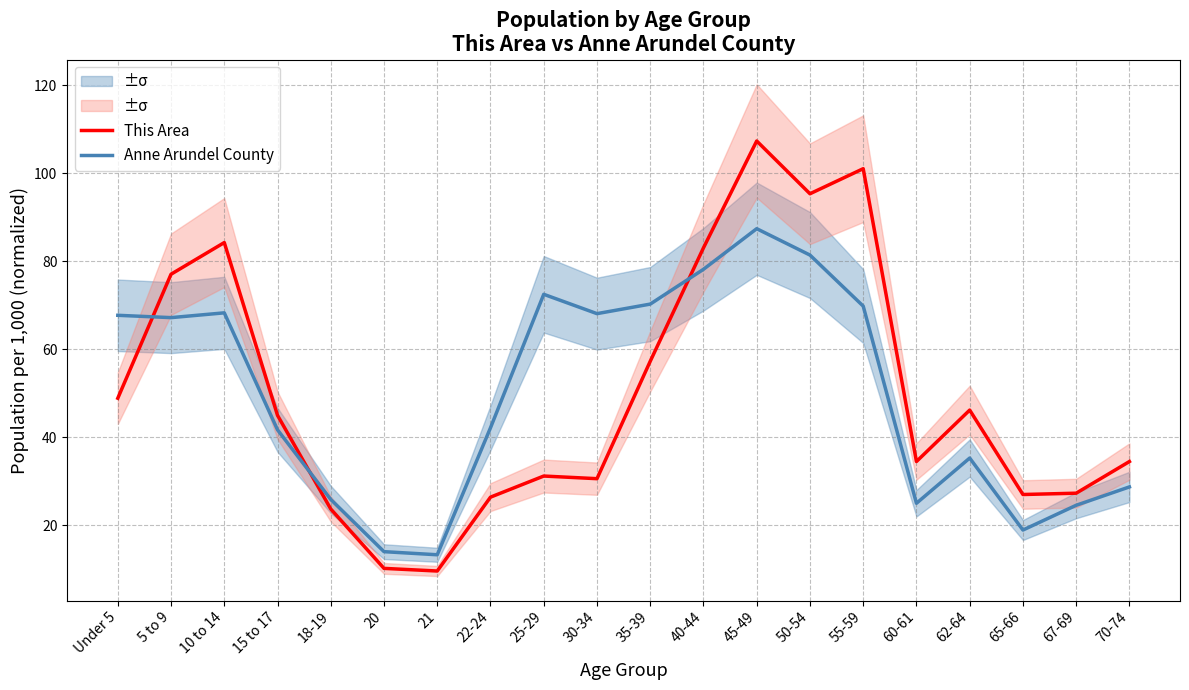

What is the difference between the This Area values at 15 to 17 and 62-64?

1.2